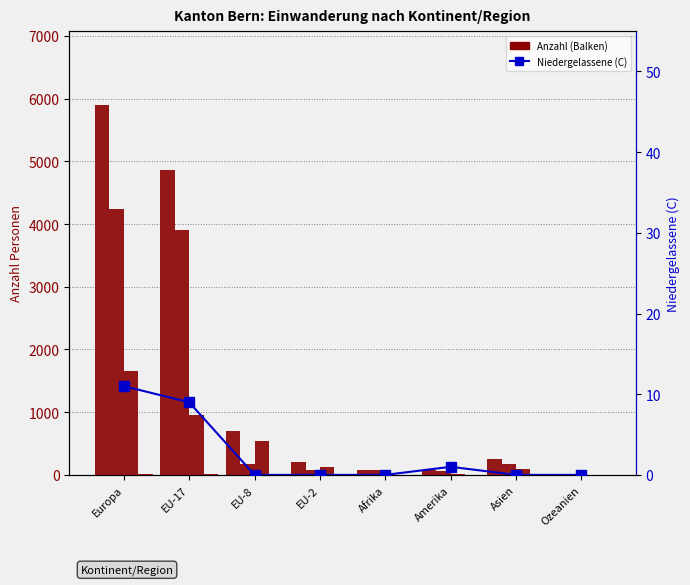

Reading left to right, extract all data points from this chart.

Total Ges.: Europa=5898	EU-17=4860	EU-8=707	EU-2=210	Afrika=76	Amerika=75	Asien=254	Ozeanien=12
Total (B): Europa=4233	EU-17=3898	EU-8=174	EU-2=81	Afrika=72	Amerika=58	Asien=166	Ozeanien=8
Total (L): Europa=1654	EU-17=953	EU-8=533	EU-2=129	Afrika=4	Amerika=16	Asien=88	Ozeanien=4
Total (C): Europa=11	EU-17=9	EU-8=0	EU-2=0	Afrika=0	Amerika=1	Asien=0	Ozeanien=0